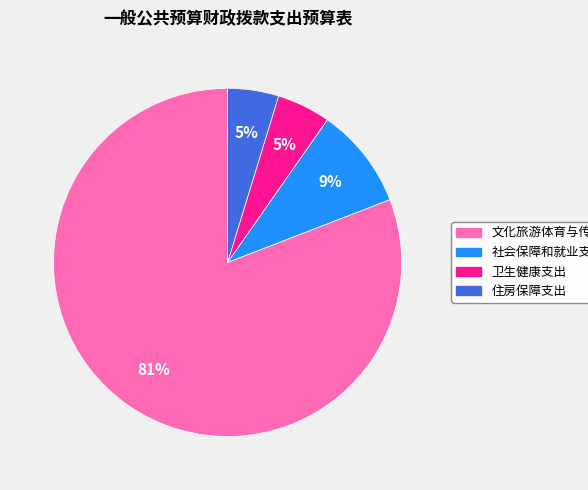

To the nearest percent, what is the average slice percentage?

25%